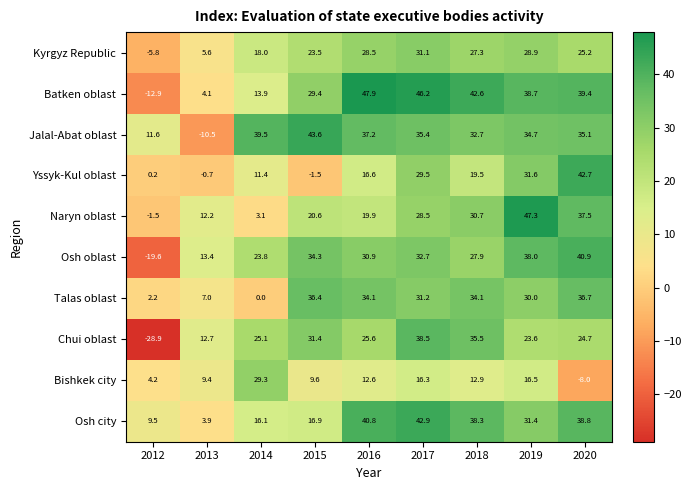

Rank the series by their maximum value, from highest to lowest.

Batken oblast, Naryn oblast, Jalal-Abat oblast, Osh city, Yssyk-Kul oblast, Osh oblast, Chui oblast, Talas oblast, Kyrgyz Republic, Bishkek city